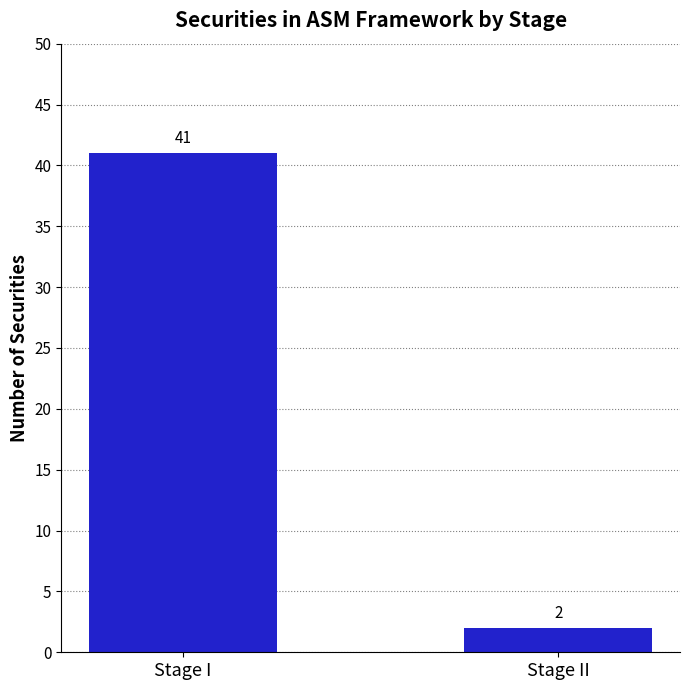

Which has a higher value, Stage I or Stage II?

Stage I